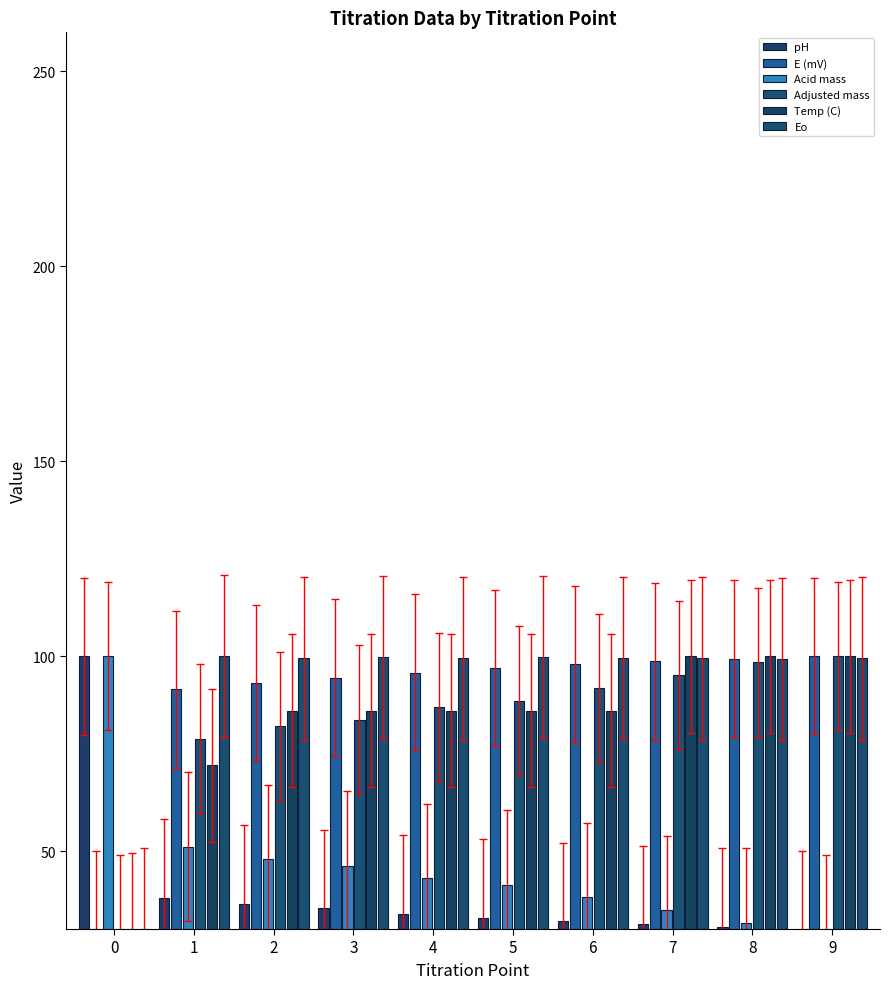

List the labels in order of Temp (C) value, largest first.

7, 8, 9, 2, 3, 4, 5, 6, 1, 0